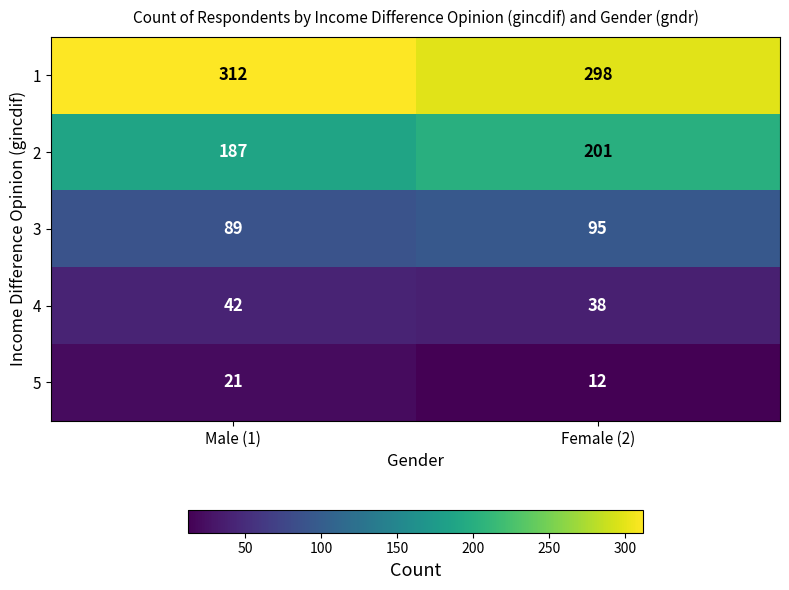

What is the minimum value for 3?

89